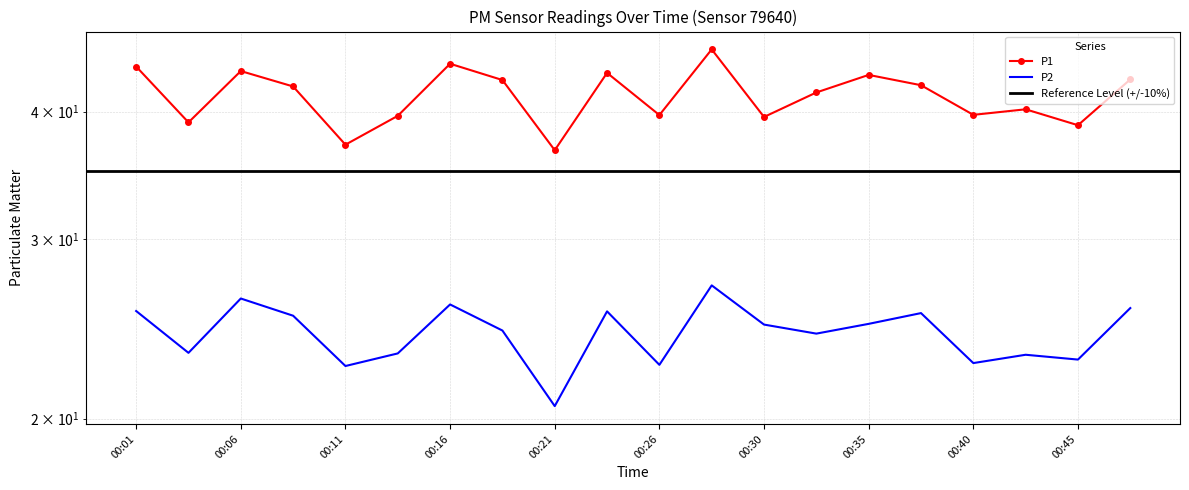

True or false: P1 has more than 0 interior local peaks.

True